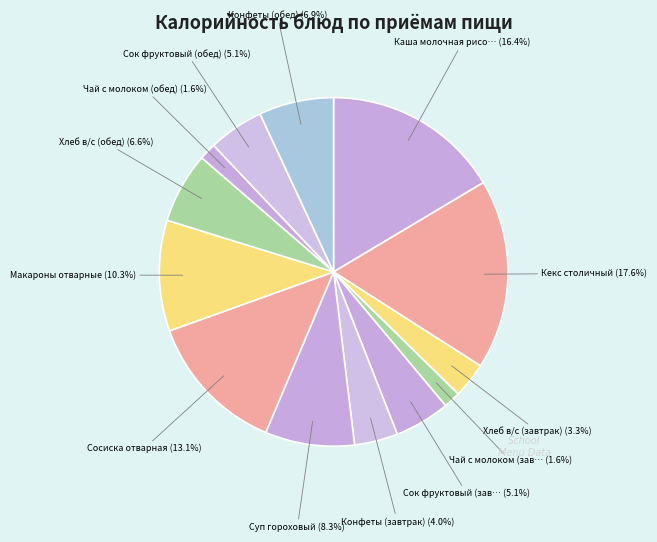

Is there any slice that represents more than half of the pie?

No